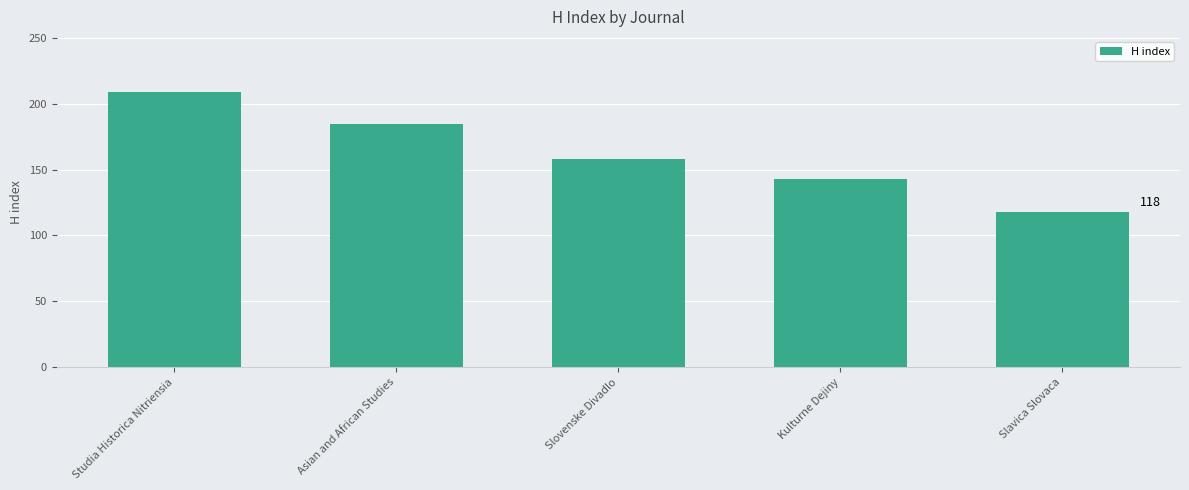

True or false: the data shows 185 at Asian and African Studies.

True